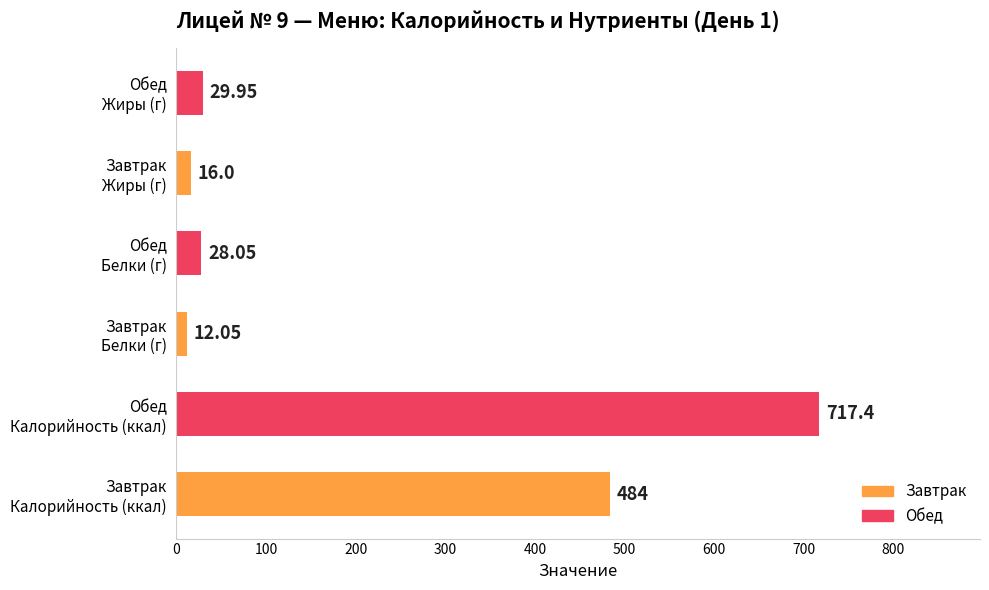

What is the sum of all values?

1287.5